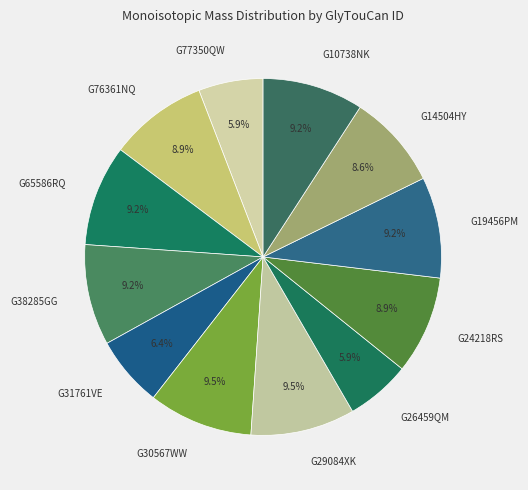

To the nearest percent, what percentage of the pie is G38285GG?

9%